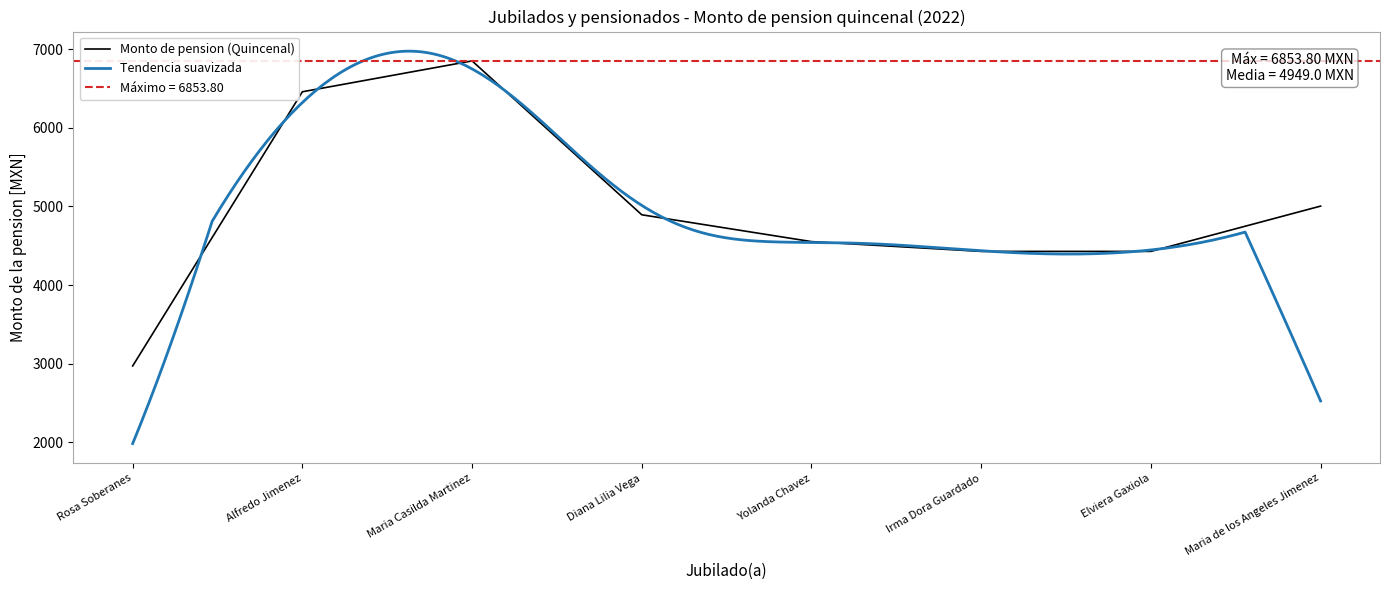

How many values are below 4894?

4